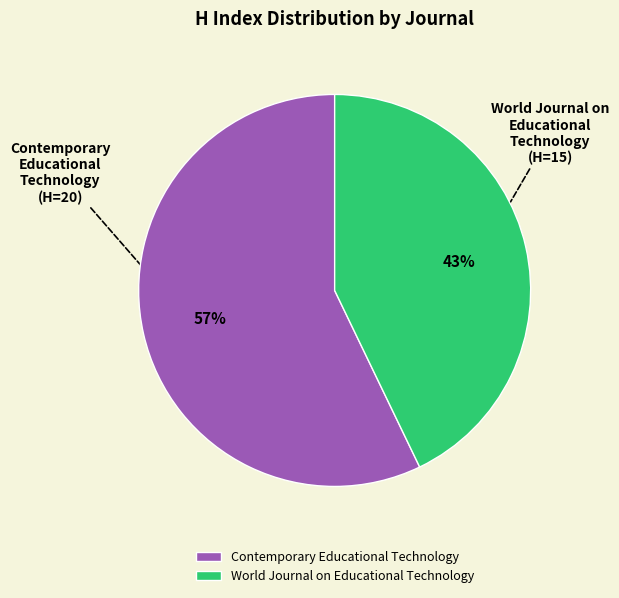

True or false: Contemporary Educational Technology accounts for 57% of the total.

True